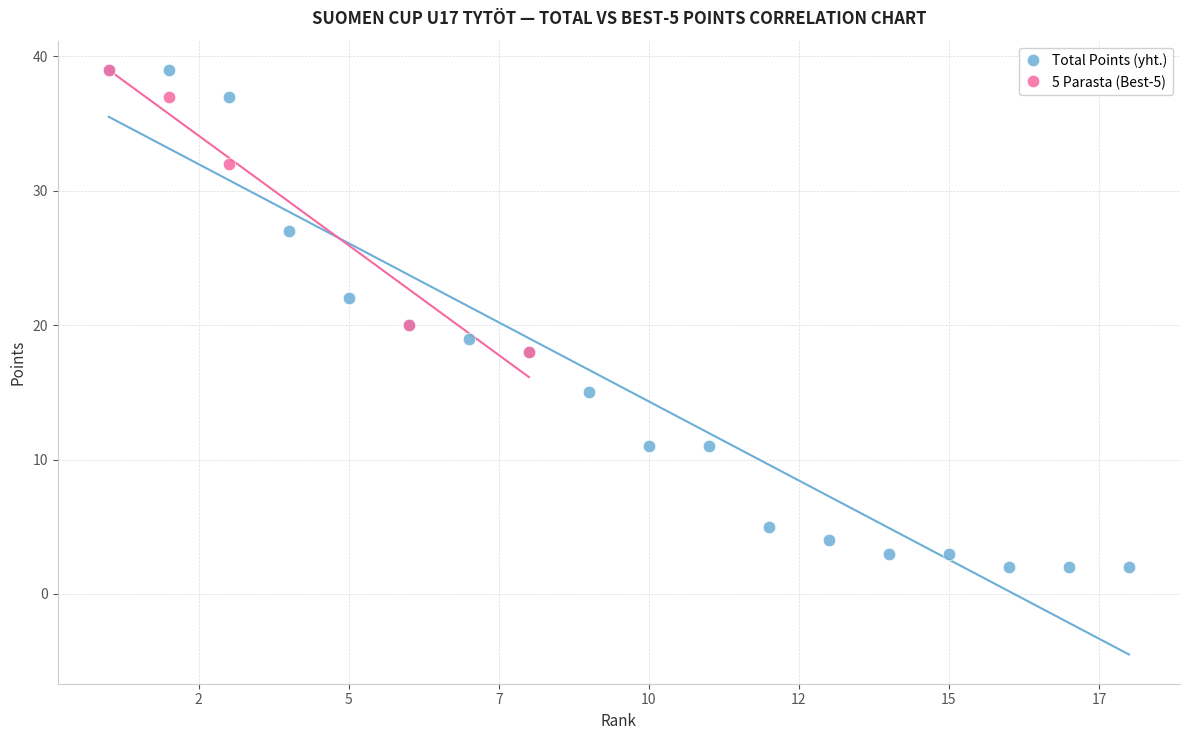

Which series reaches the minimum Y coordinate?

Total Points (yht.)